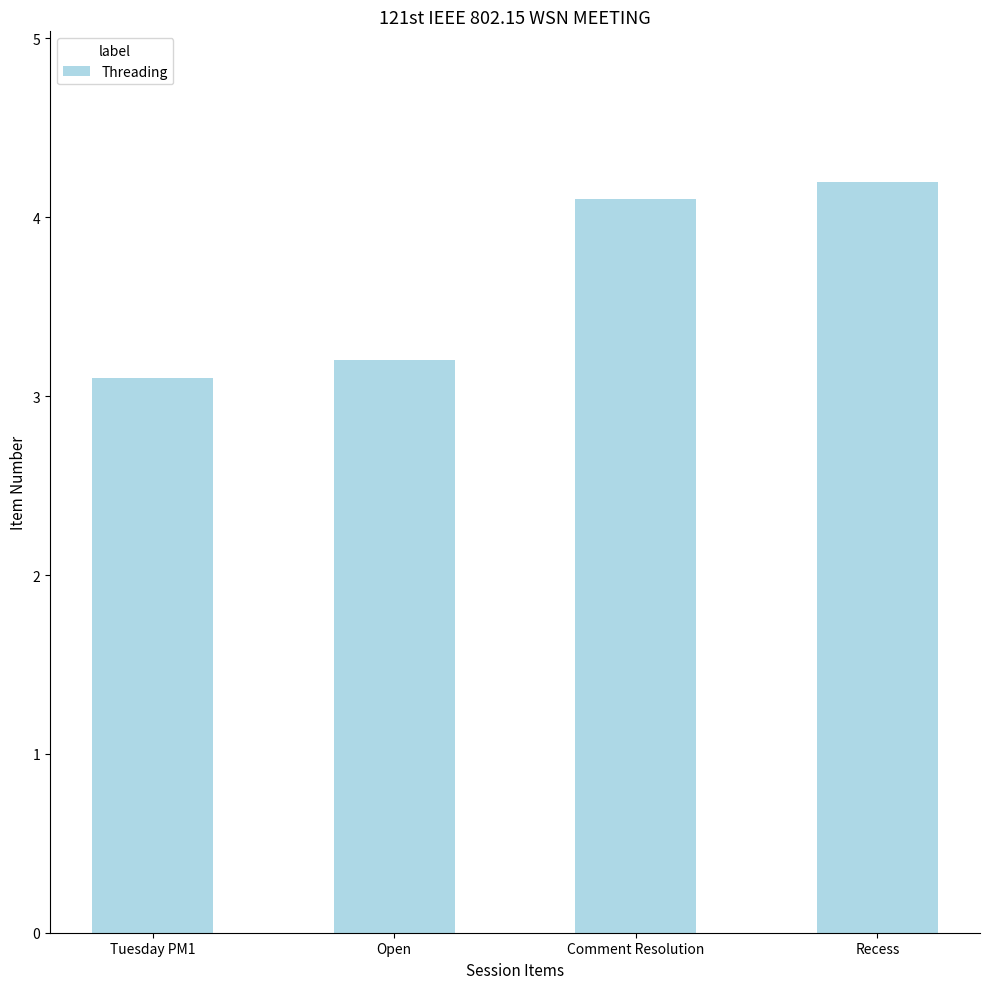

What is the change in value from Tuesday PM1 to Comment Resolution?

+1.0